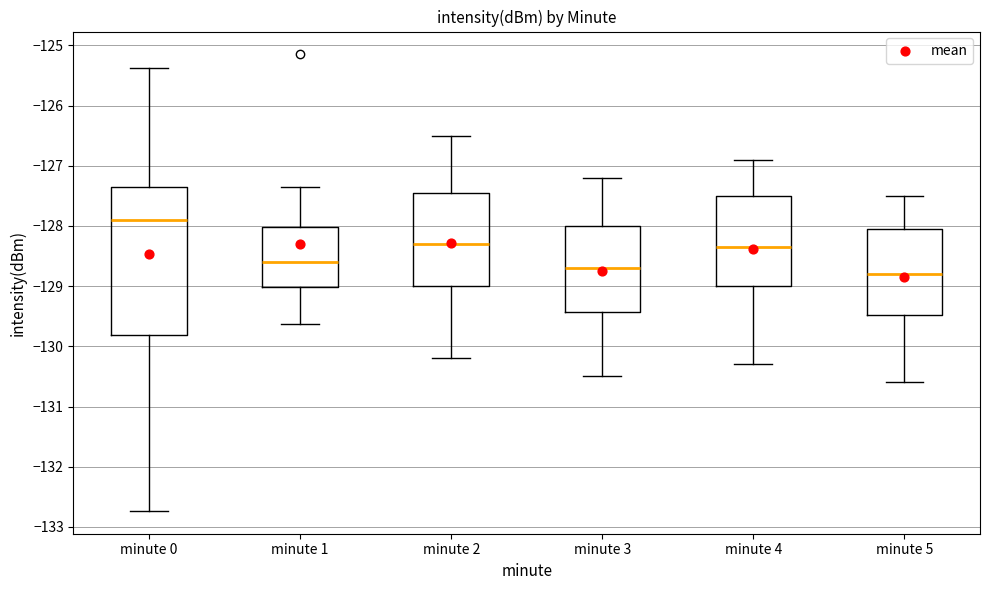

Which box has the highest median line?

minute 0